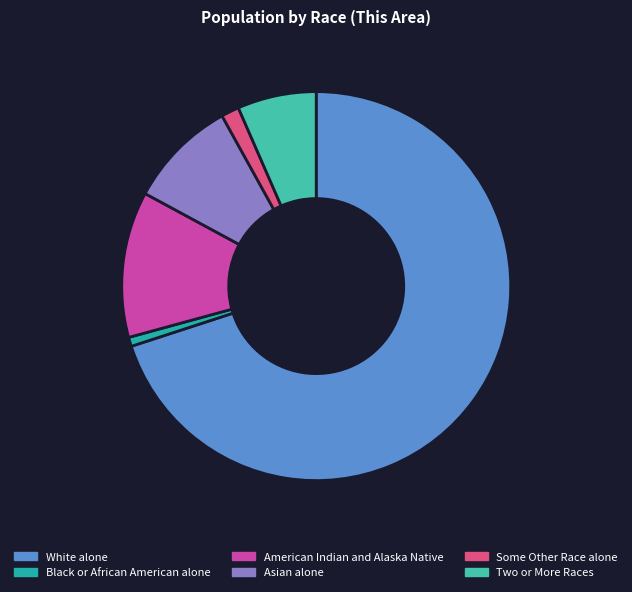

How many segments does this pie chart have?

6